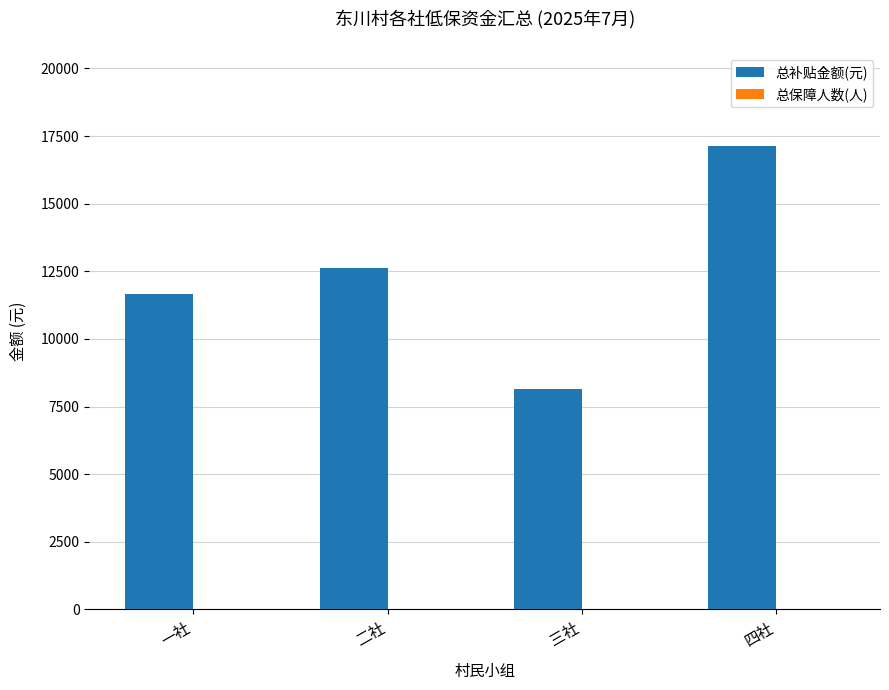

Does the chart contain stacked bars?

No